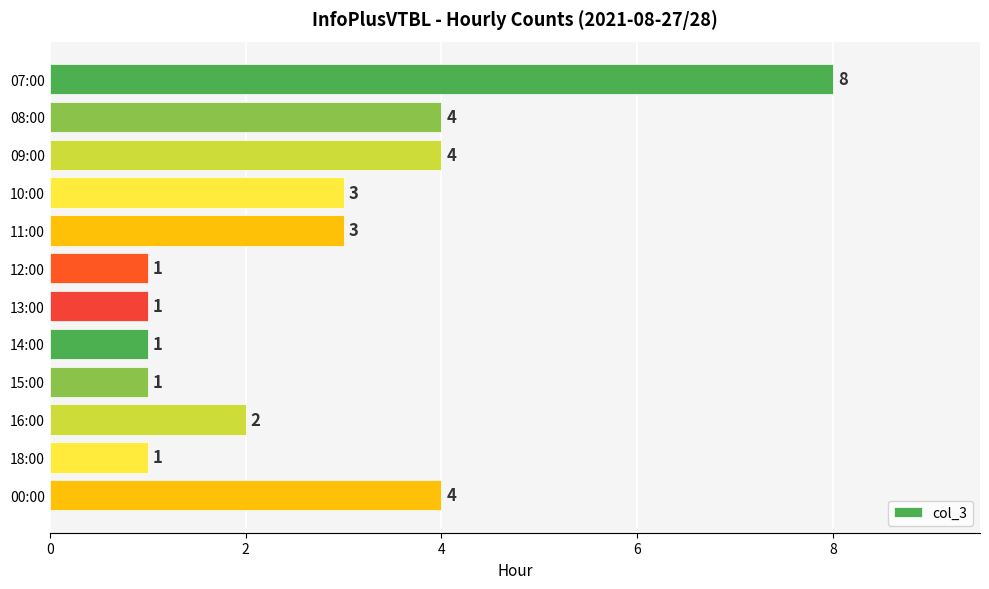

How many bars are there in total?

12